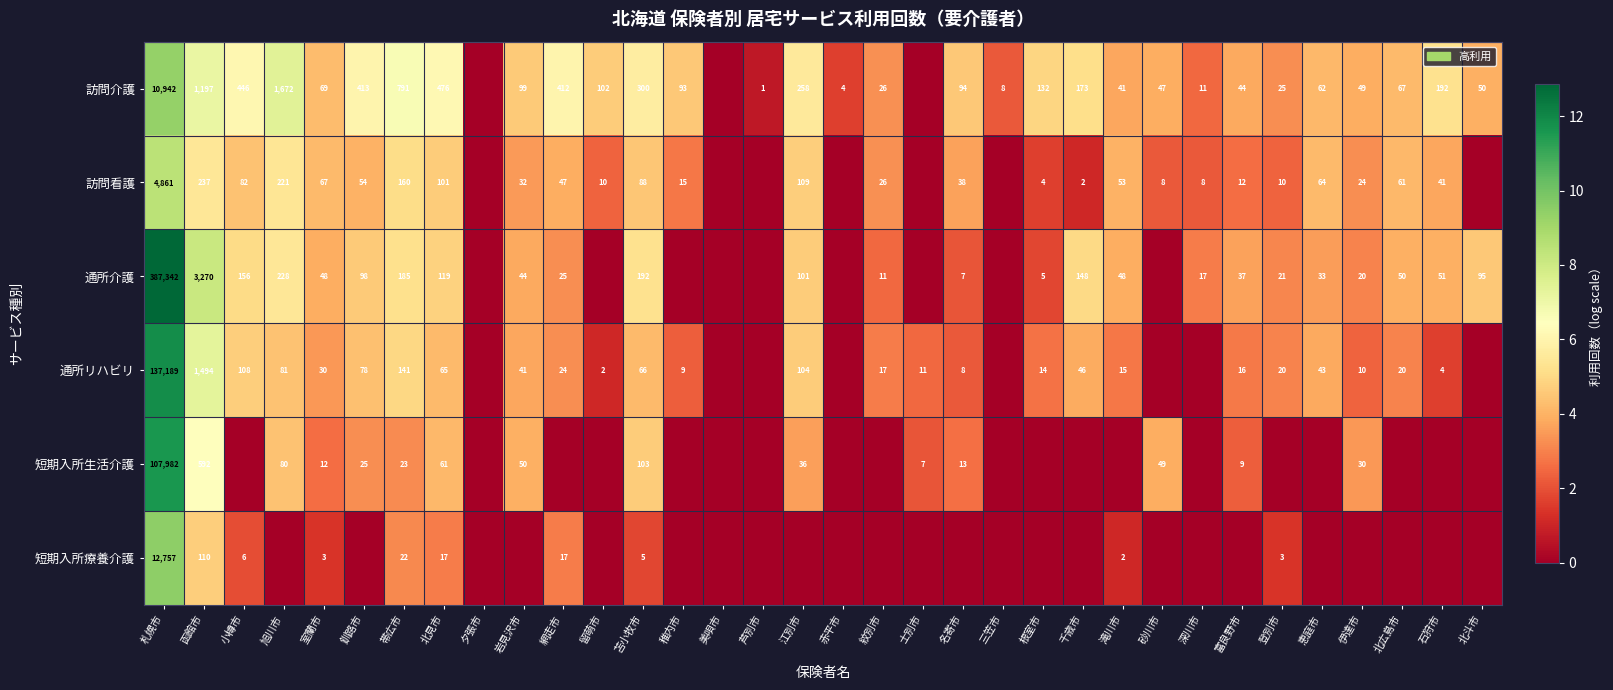

What is the spread (max minus min) of values at 函館市?

3160